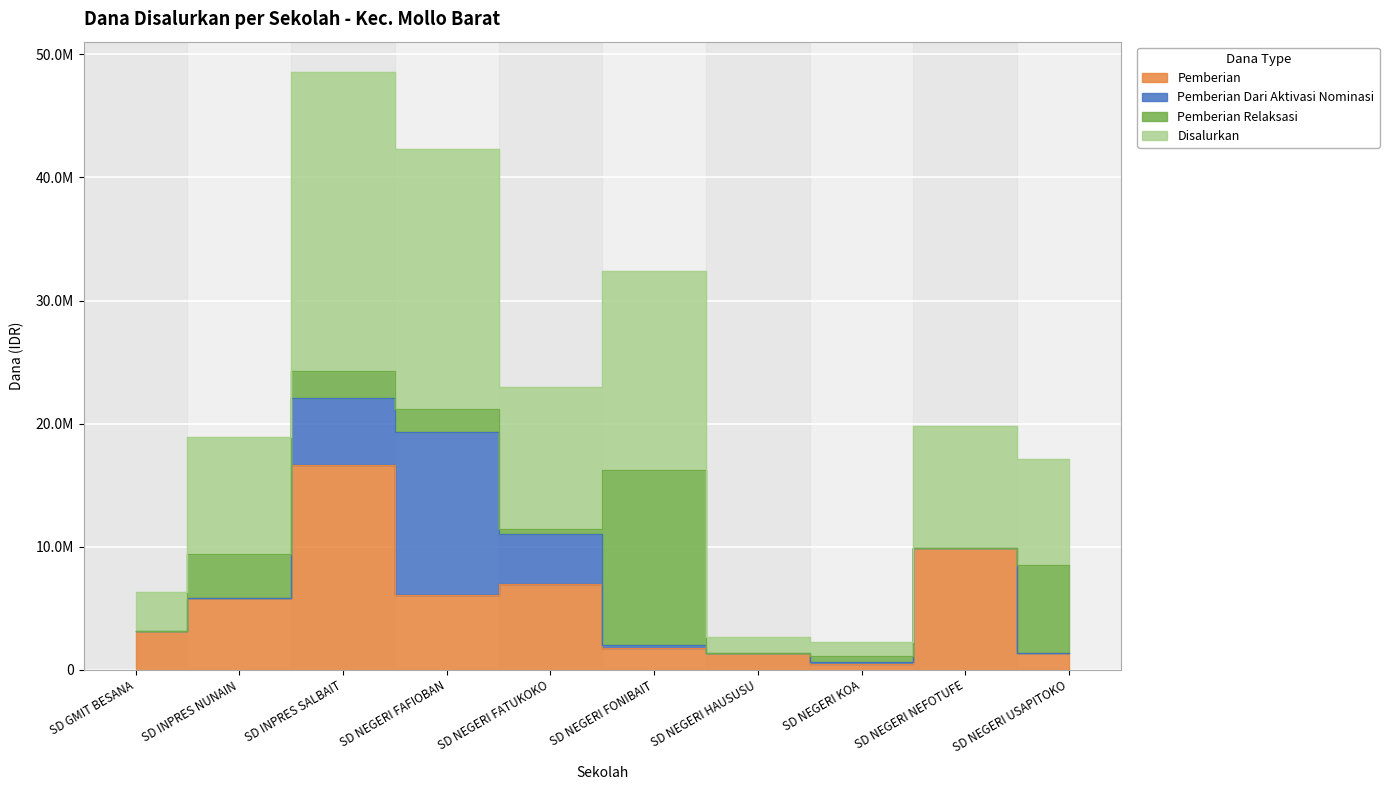

What is the difference between the maximum and minimum values in the Disalurkan series?

23175000